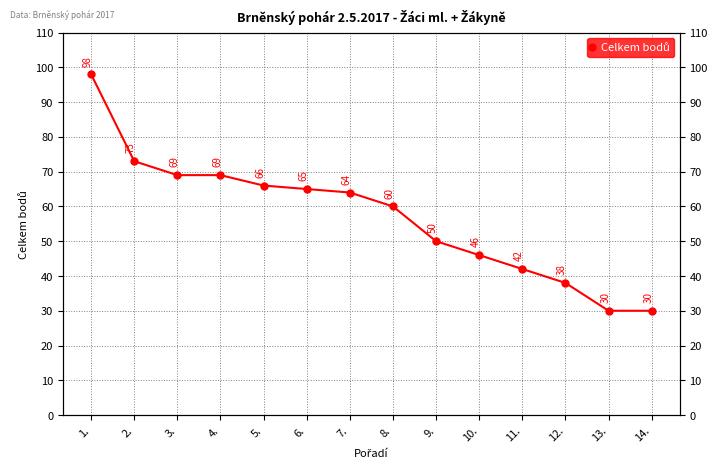

Count the number of values greater than 64.

6